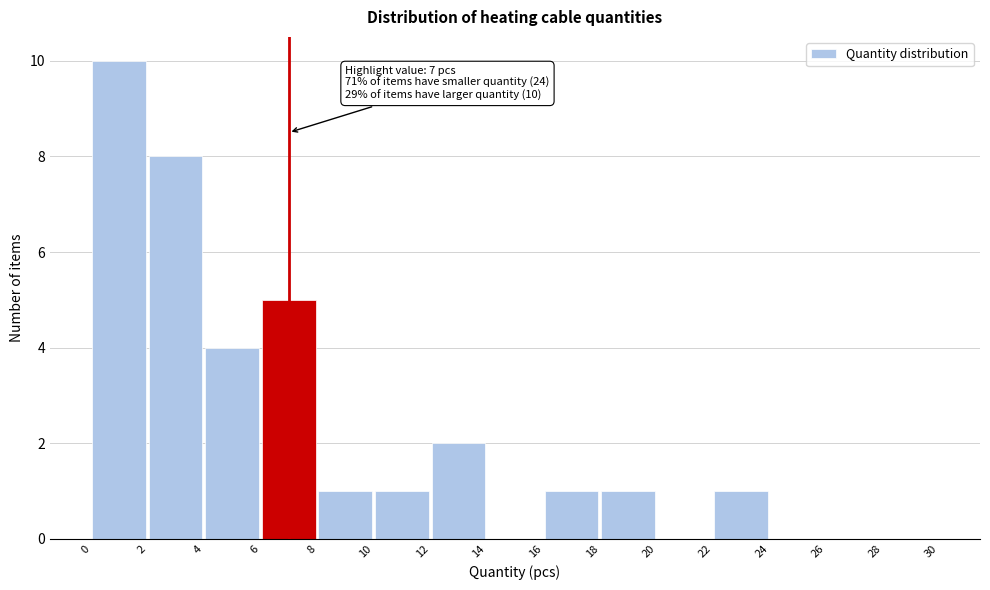

Which range on the x-axis has the tallest bar?

0 to 2